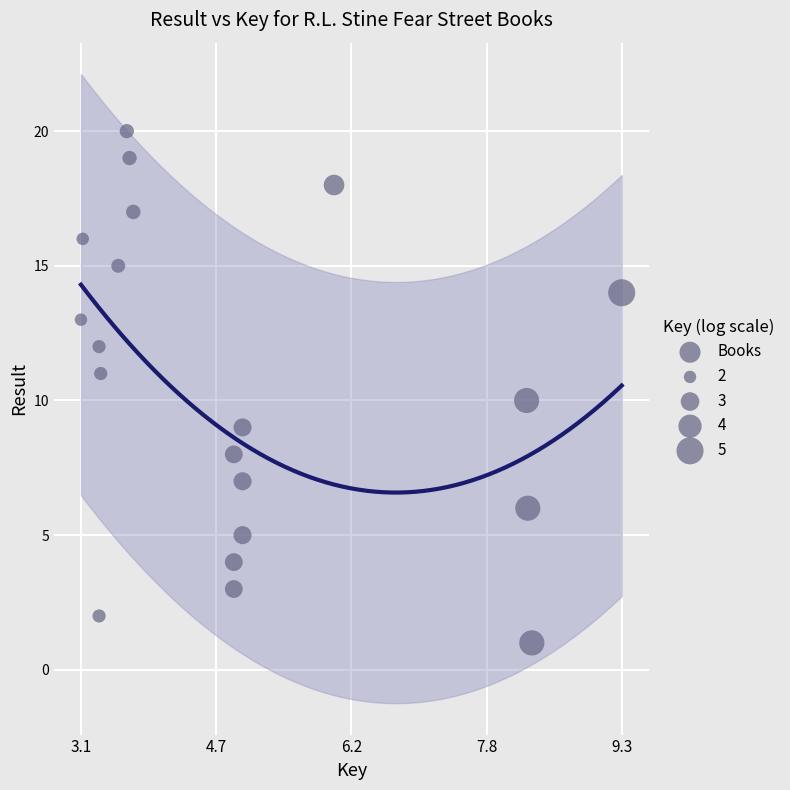

What is the range of Y values (max minus min)?

19